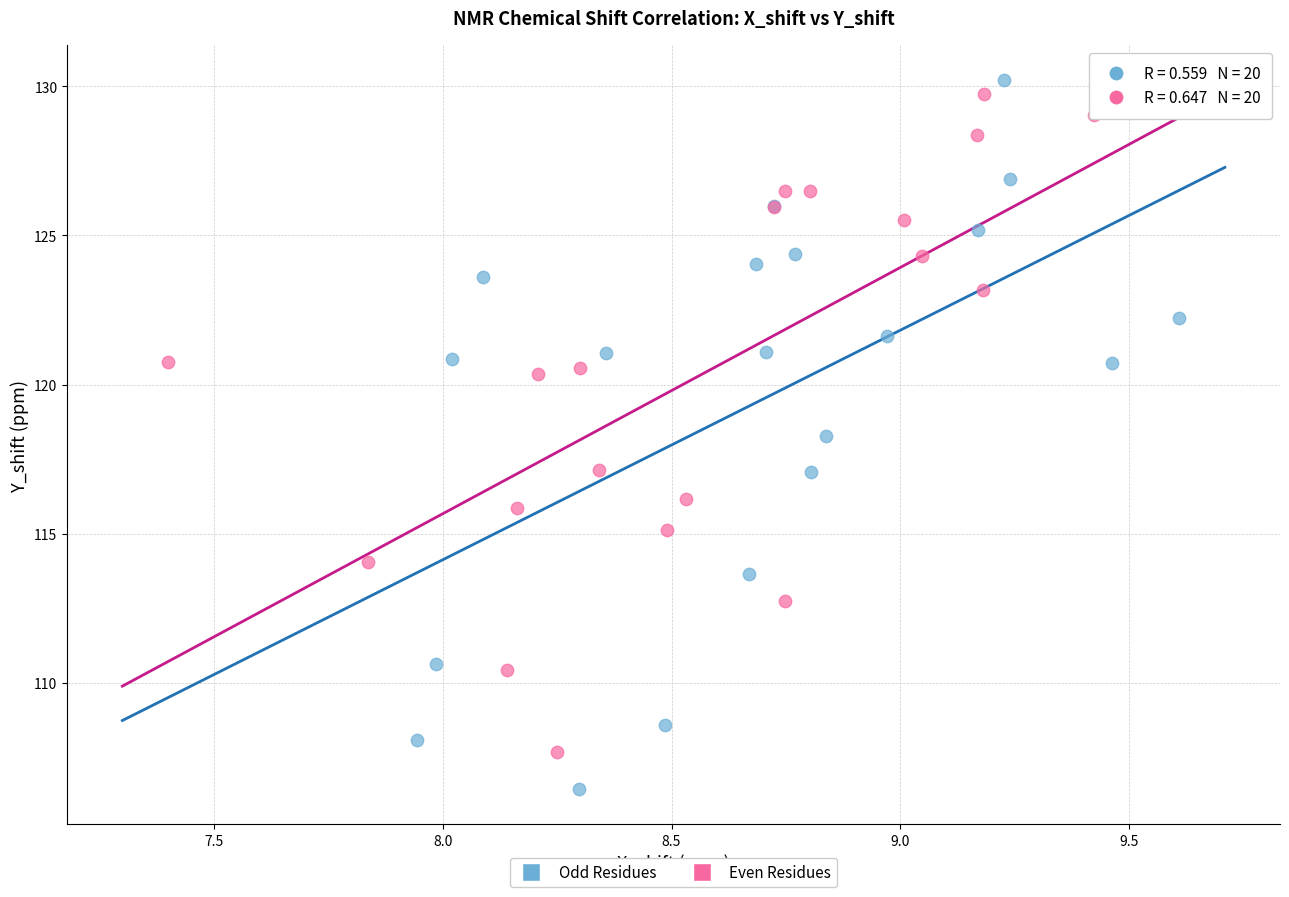

Which series reaches the minimum Y coordinate?

Odd Residues